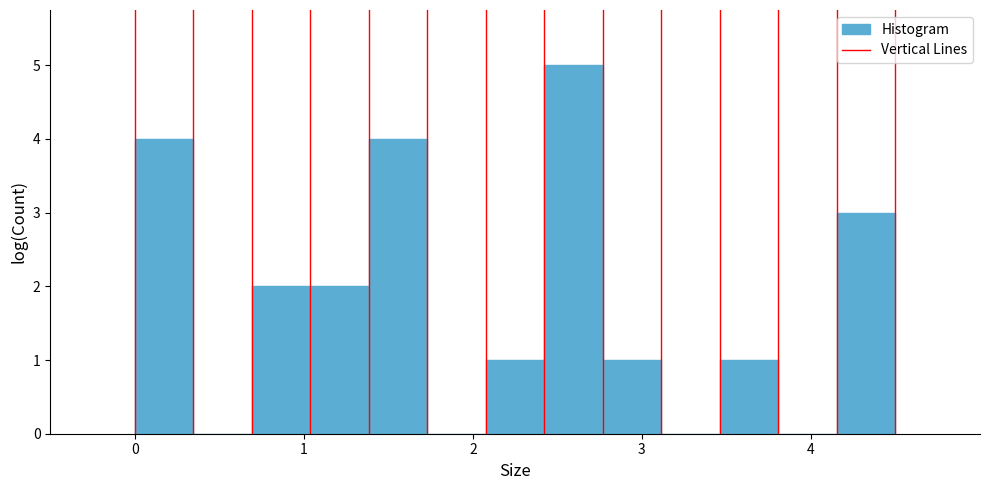

Read against the x-axis, roughly where is the centre of the tallest bar?

2.6